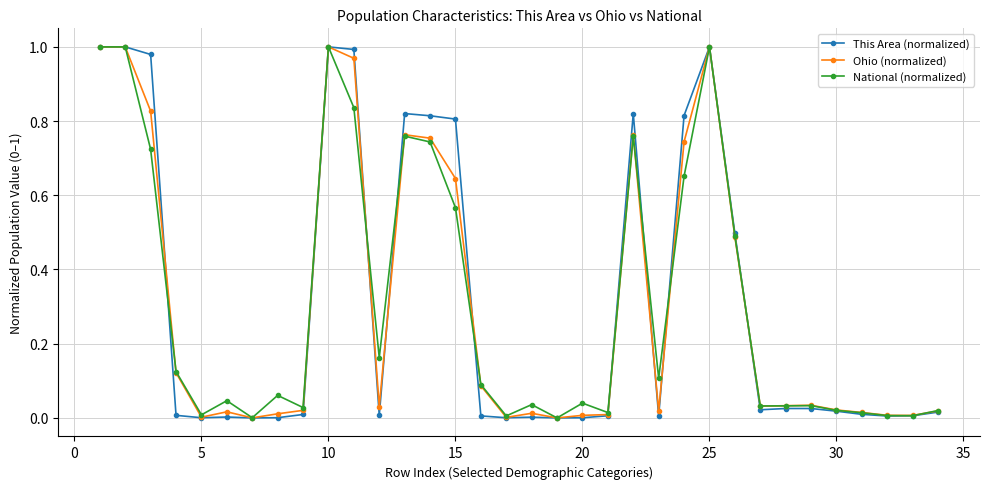

True or false: National (normalized) has more than 1 points higher than both neighbors.

True